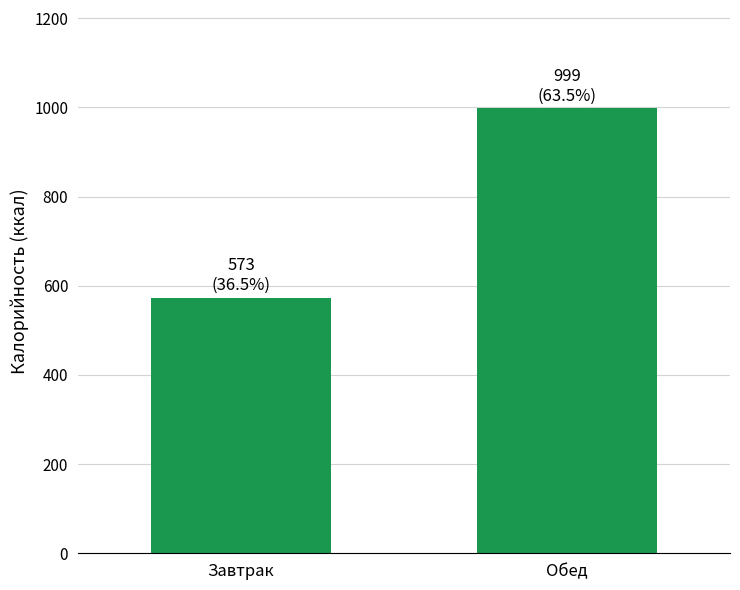

List the labels in order of value, largest first.

Обед, Завтрак